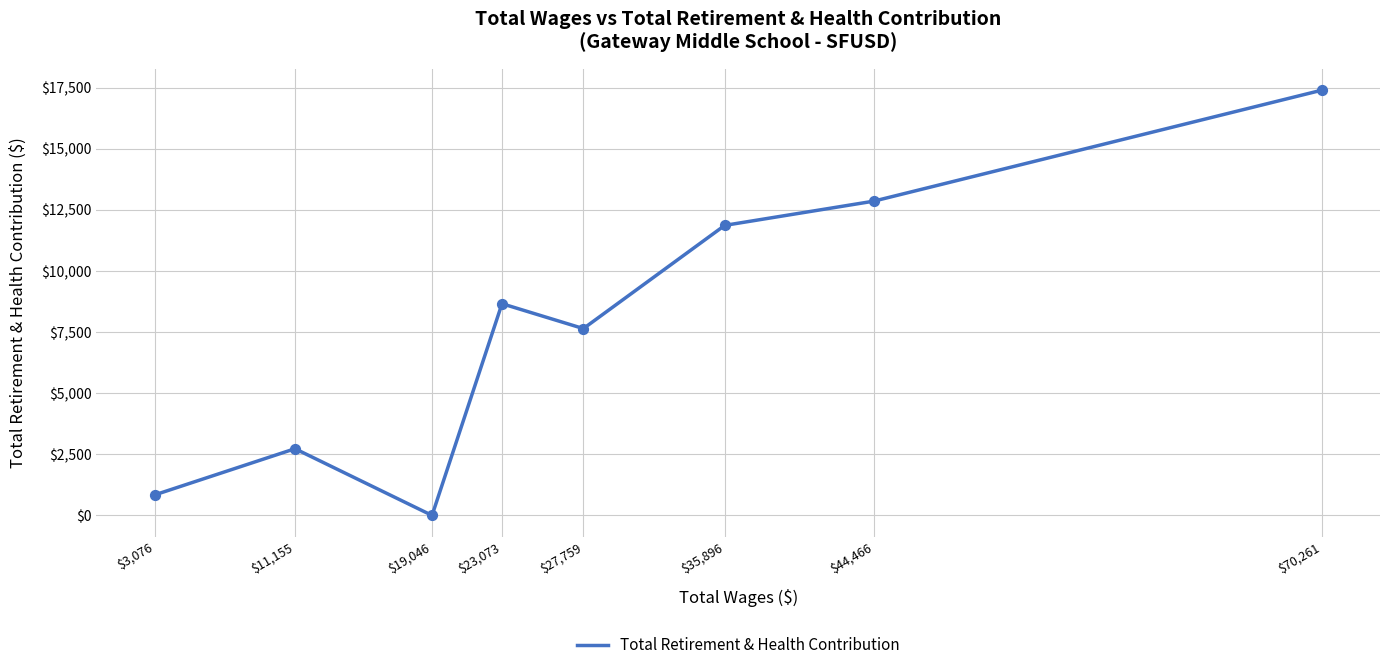

What is the change in value from $3,076 to $27,759?

+6806